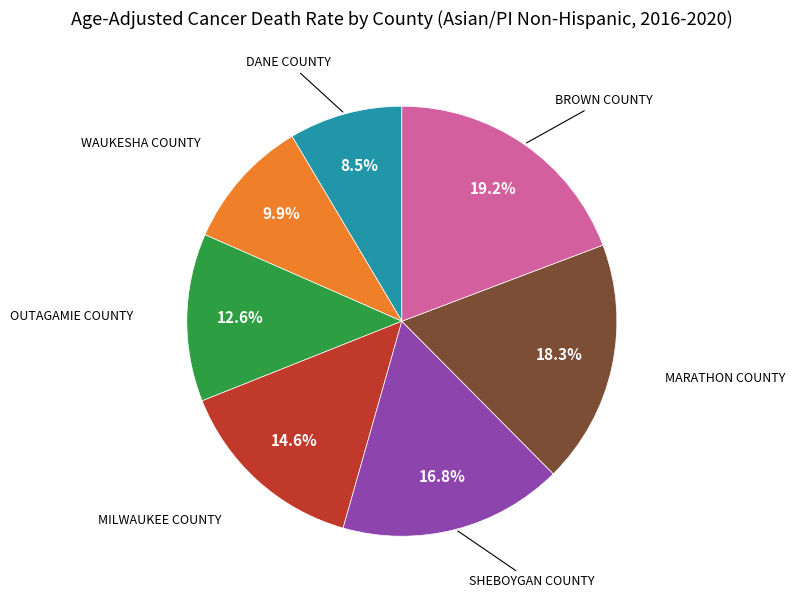

Is there a majority slice in this chart?

No